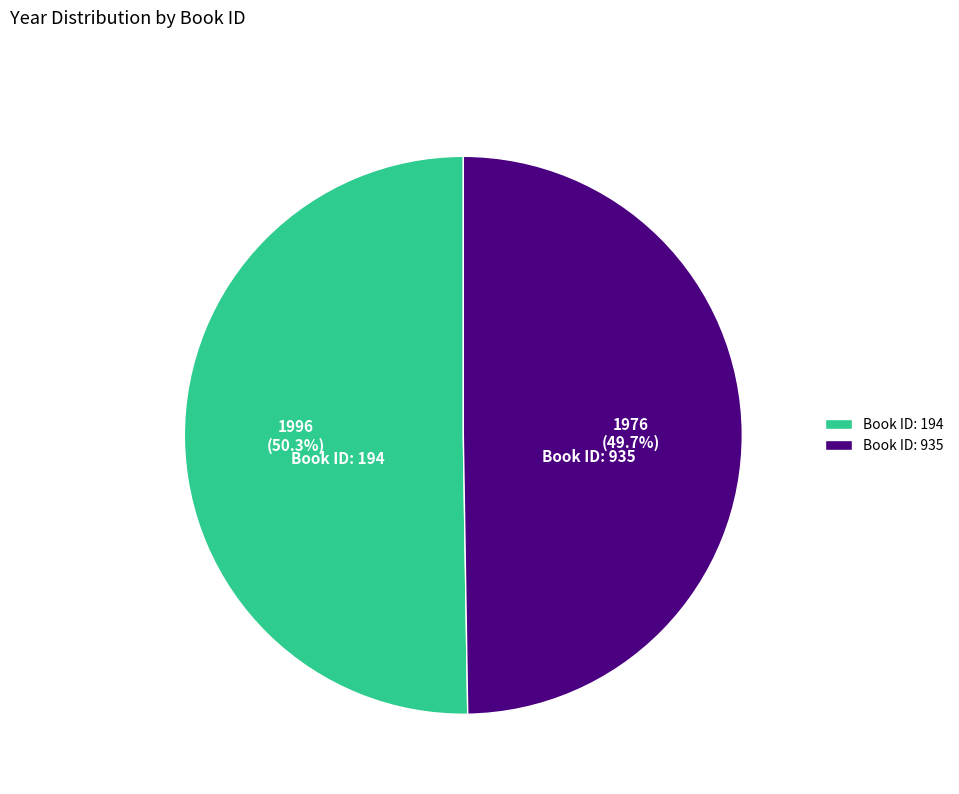

Which slice represents more than half of the pie?

Book ID: 194